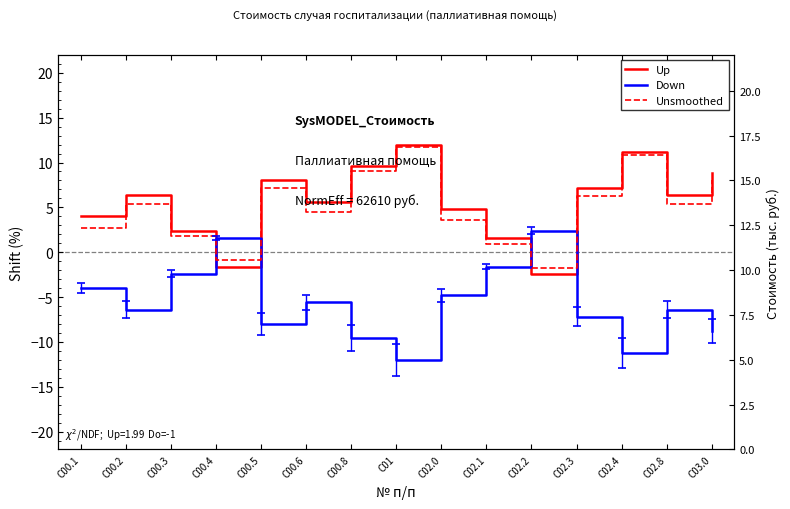

Is the value of Unsmoothed at C00.4 greater than the value of Down at C00.1?

Yes